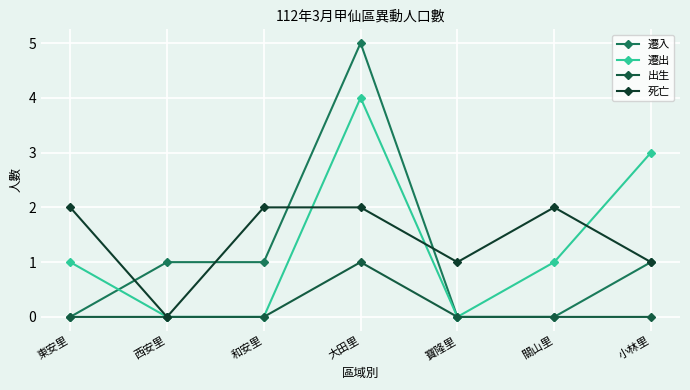

Reading left to right, what are all the values shown in this chart?

遷入: 東安里=0	西安里=1	和安里=1	大田里=5	寶隆里=0	關山里=0	小林里=1
遷出: 東安里=1	西安里=0	和安里=0	大田里=4	寶隆里=0	關山里=1	小林里=3
出生: 東安里=0	西安里=0	和安里=0	大田里=1	寶隆里=0	關山里=0	小林里=0
死亡: 東安里=2	西安里=0	和安里=2	大田里=2	寶隆里=1	關山里=2	小林里=1